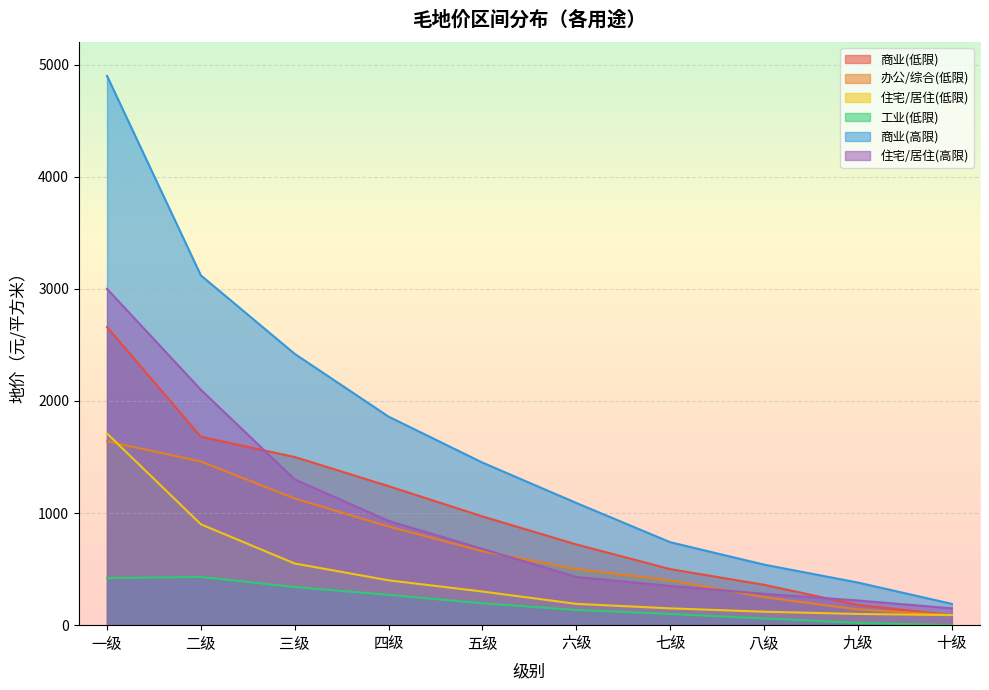

The 工业(低限) series shows 115 at 五级. True or false?

False